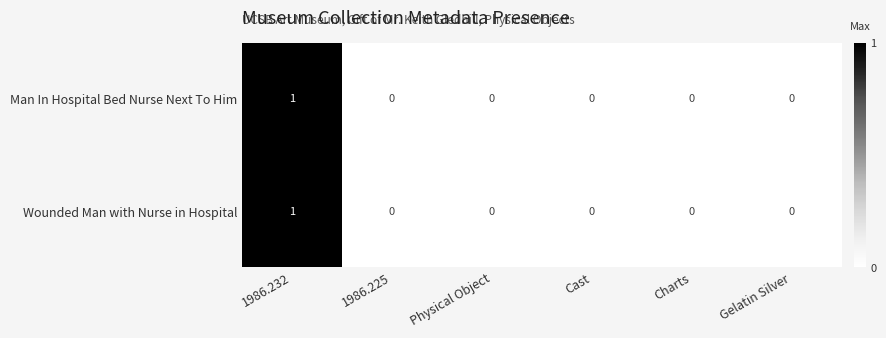

The value of Man In Hospital Bed Nurse Next To Him at Cast is 0. True or false?

True